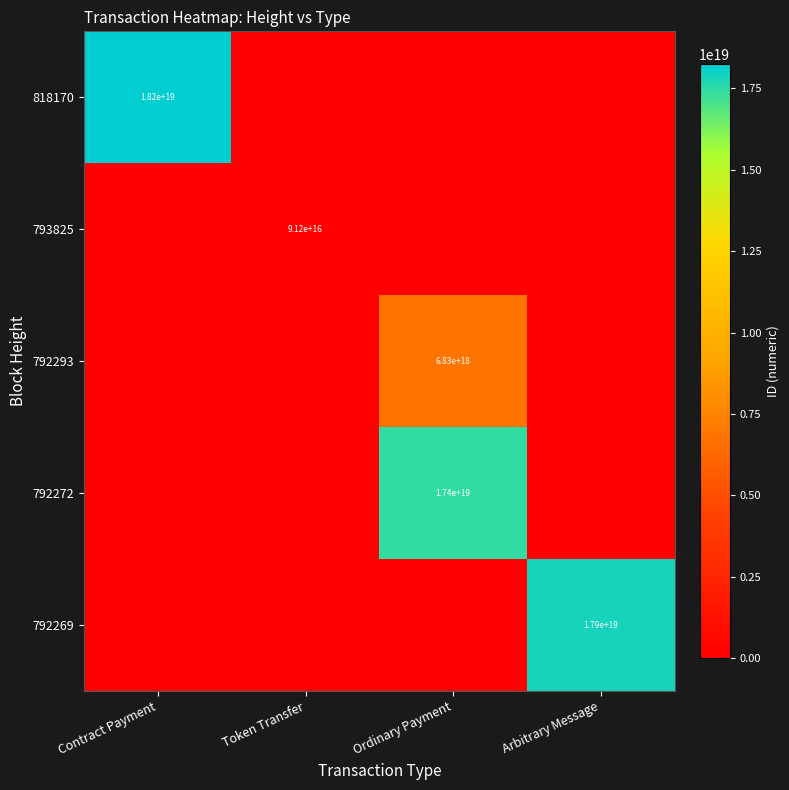

The 793825 series shows 91200000000000000 at Token Transfer. True or false?

True